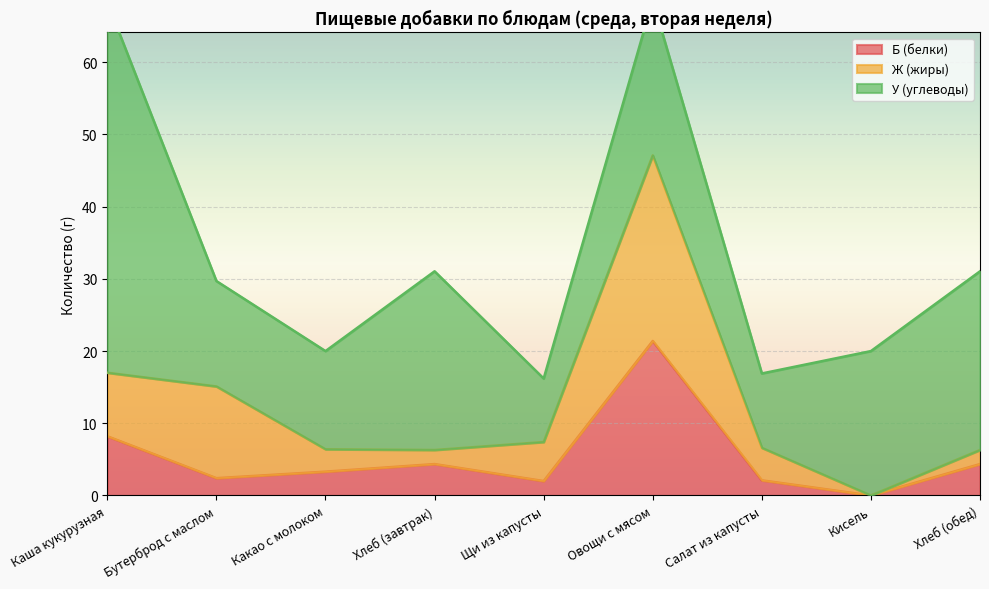

What are all the series names shown in the legend?

Б (белки), Ж (жиры), У (углеводы)